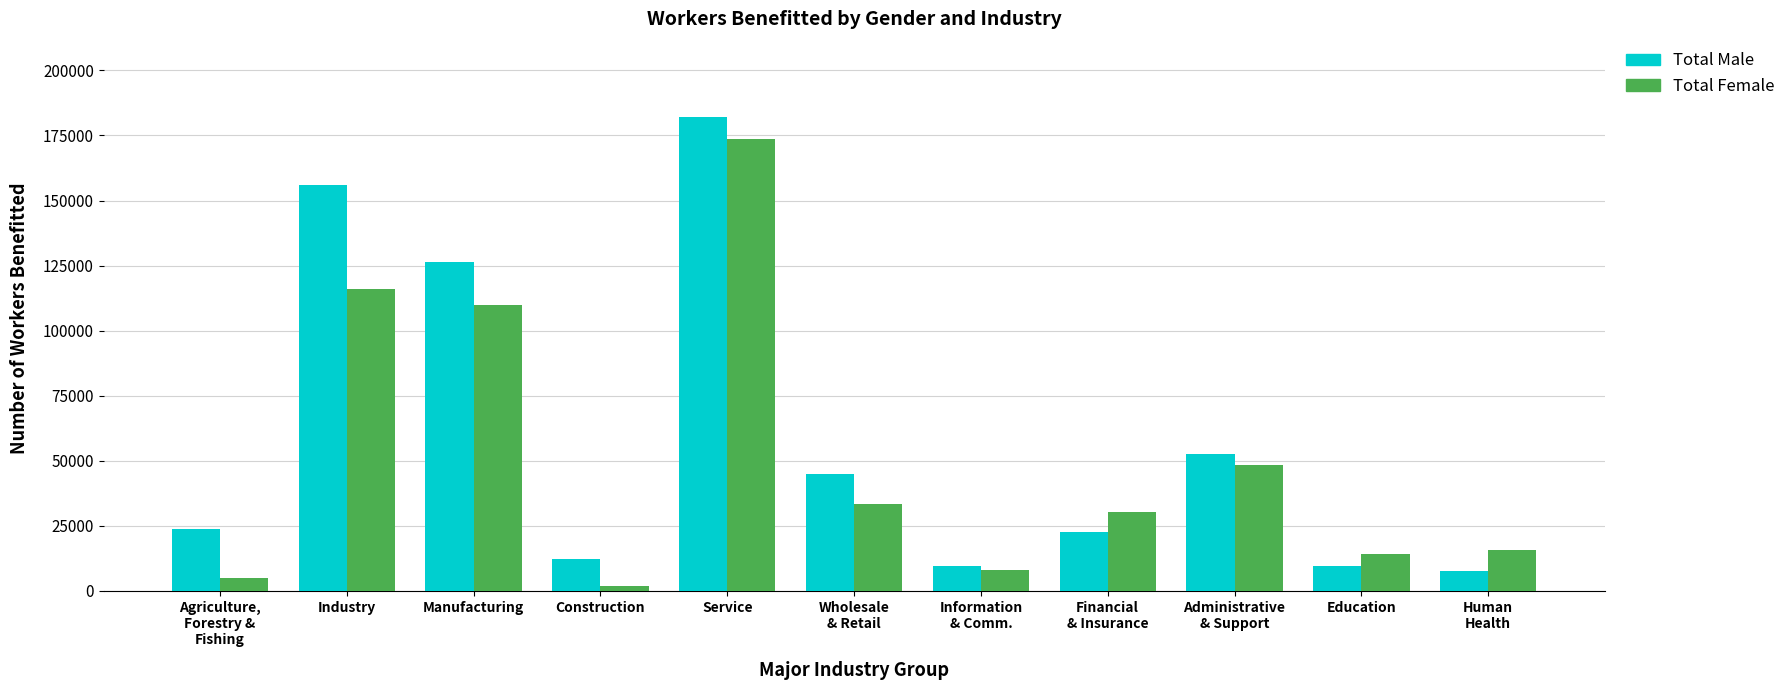

Which series has the widest spread of values?

Total Male